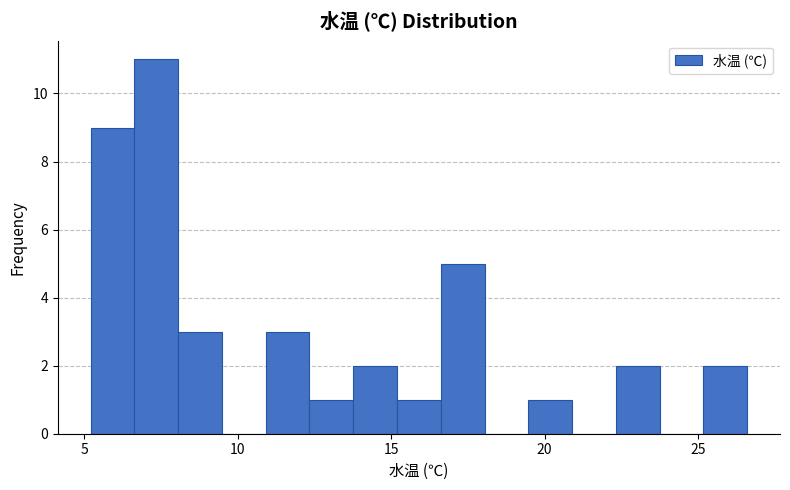

Around what value on the x-axis is the tallest bar? Give the approximate position of its centre, as read against the axis.

7.5